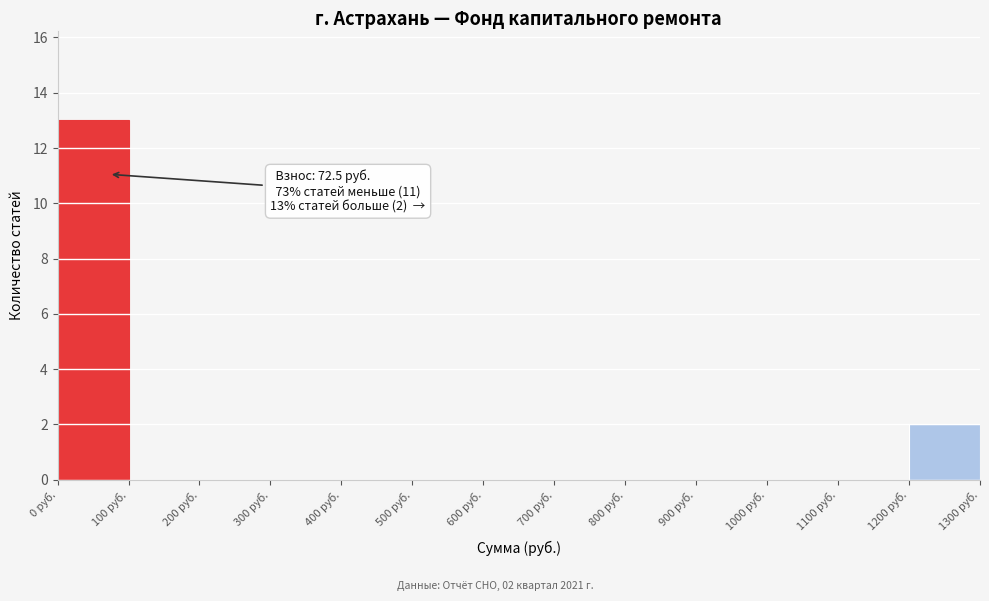

Over which range of the x-axis is the bar tallest?

0 to 100